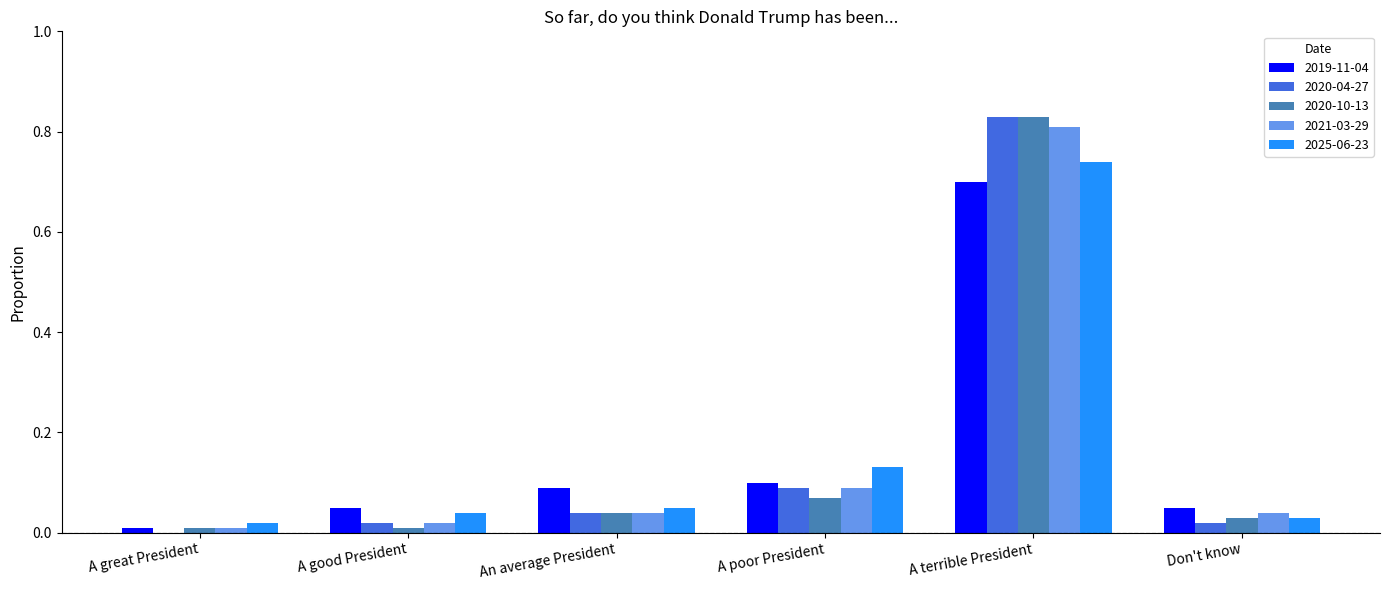

The value of 2025-06-23 at A great President is 0.0. True or false?

True